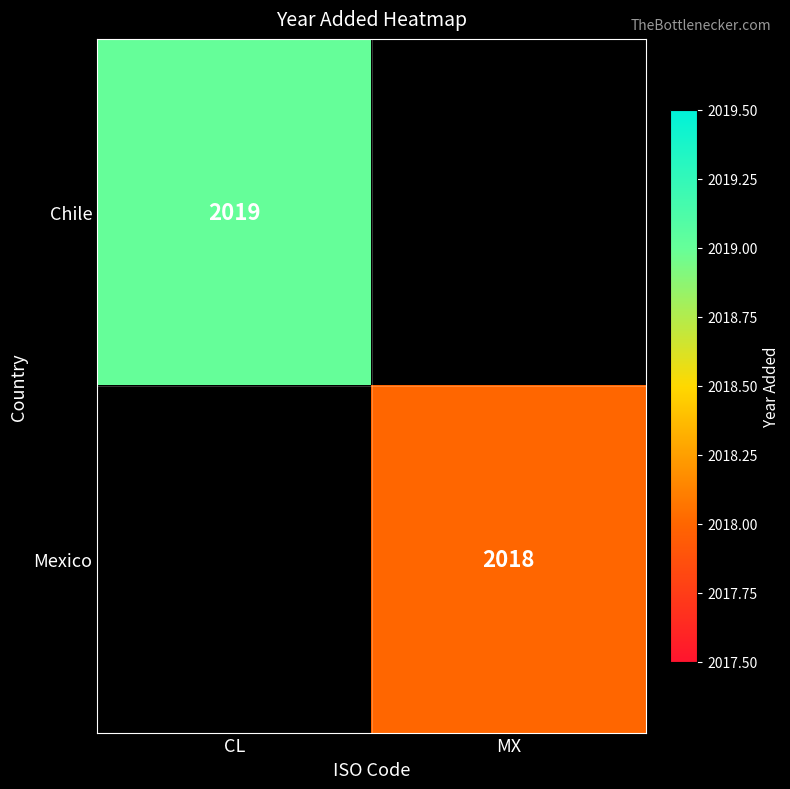

True or false: Chile has a value of 2019 at CL.

True